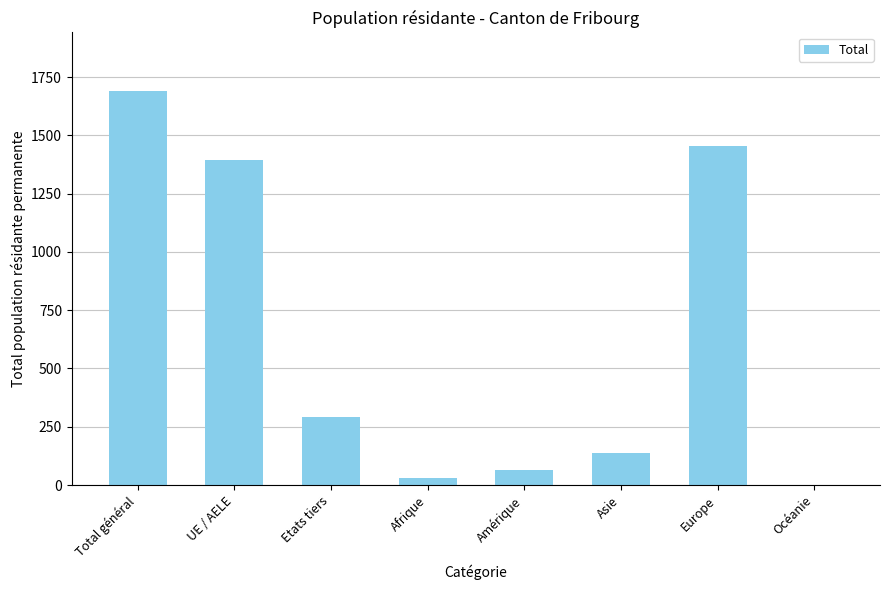

What is the greatest value displayed?

1688